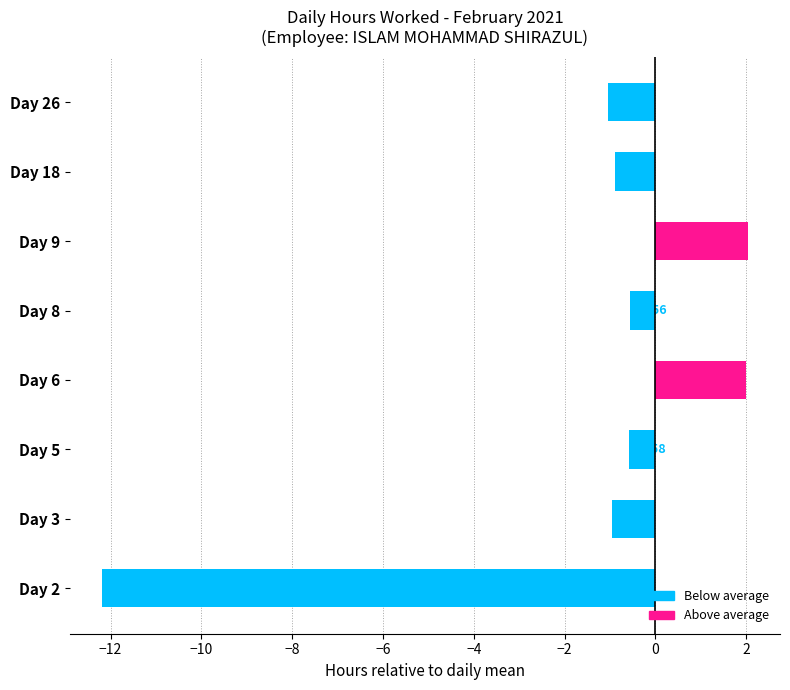

How many values are below zero?

6